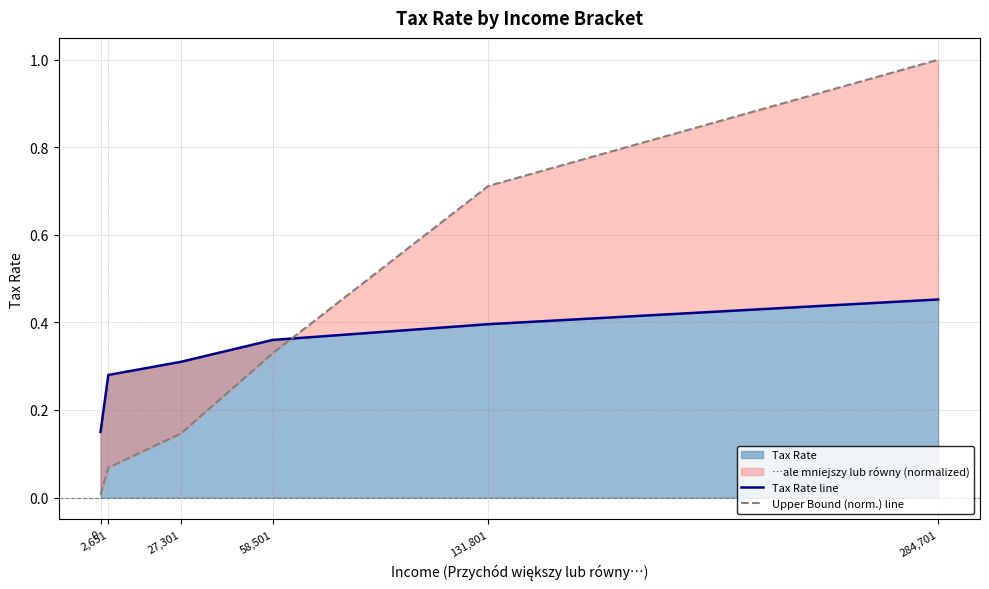

What is the maximum value shown in the chart?

1.0